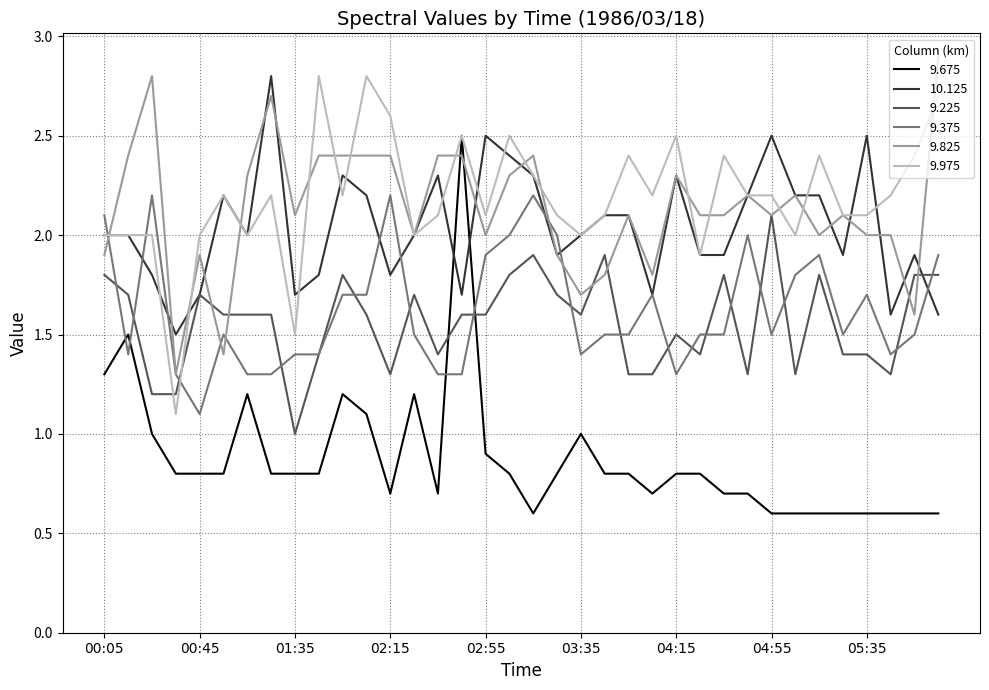

How many intersections are there between 9.975 and 9.375?

3